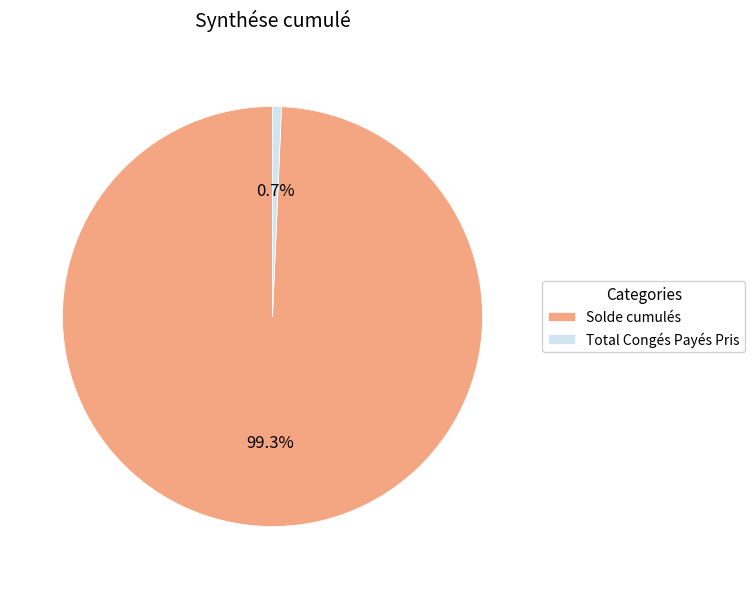

Rank the categories by value from highest to lowest.

Solde cumulés, Total Congés Payés Pris